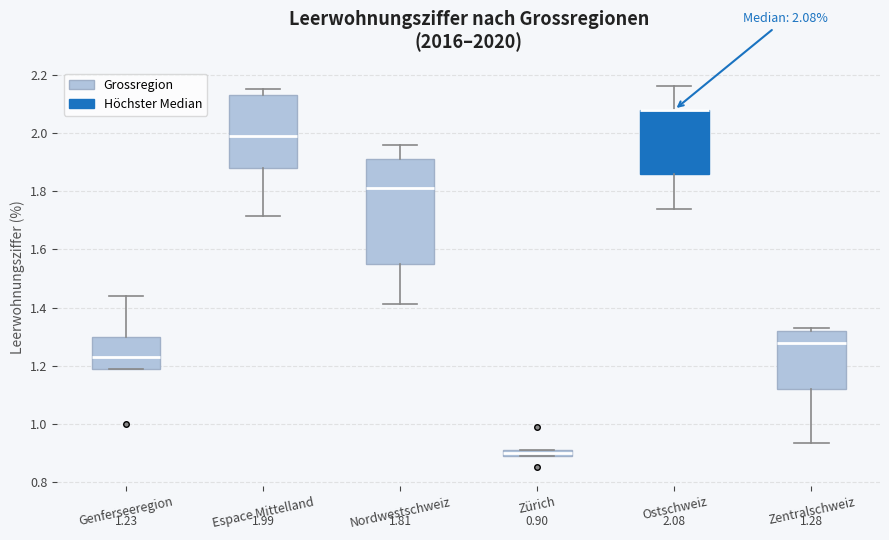

Comparing the boxes themselves (not the whiskers), which one is the tallest?

Nordwestschweiz